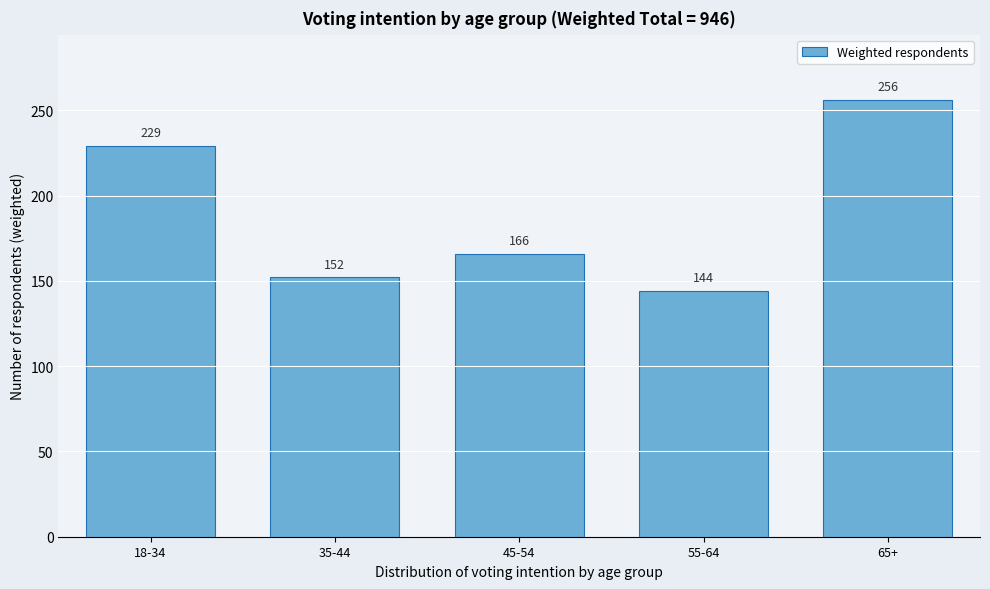

Reading left to right, transcribe all the data shown in this chart.

229	152	166	144	256